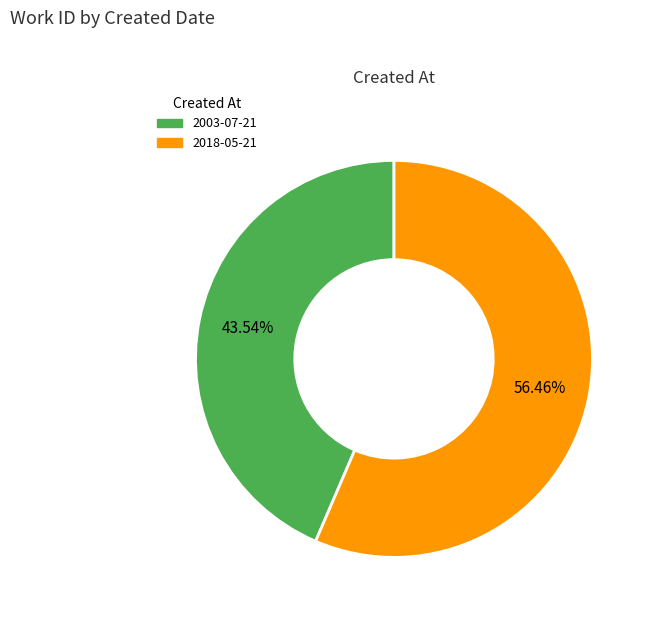

To the nearest percent, what percentage of the pie is 2018-05-21?

56%